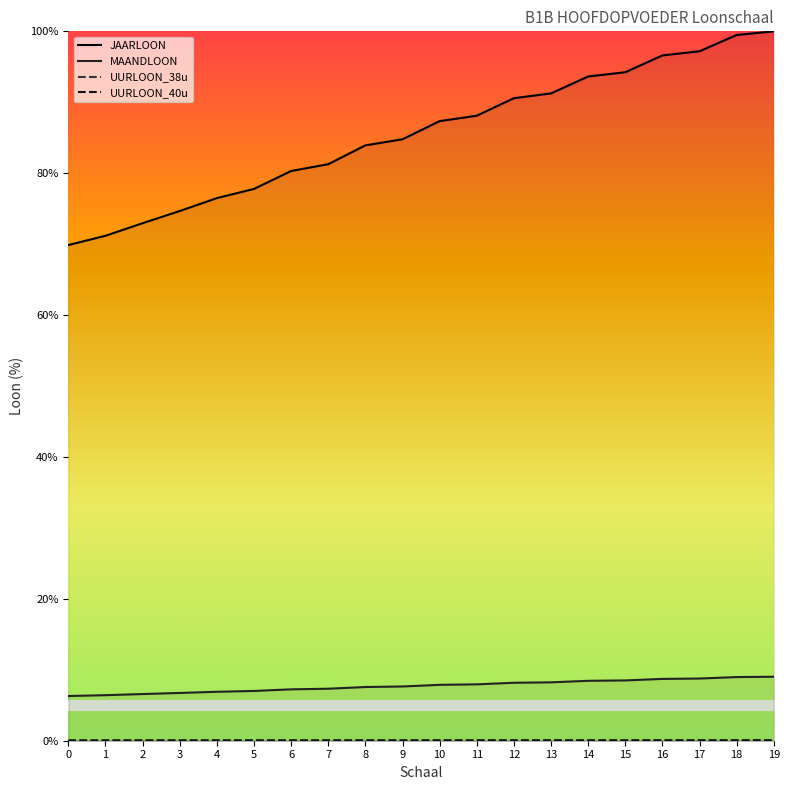

Between 17 and 6, which is larger?

17